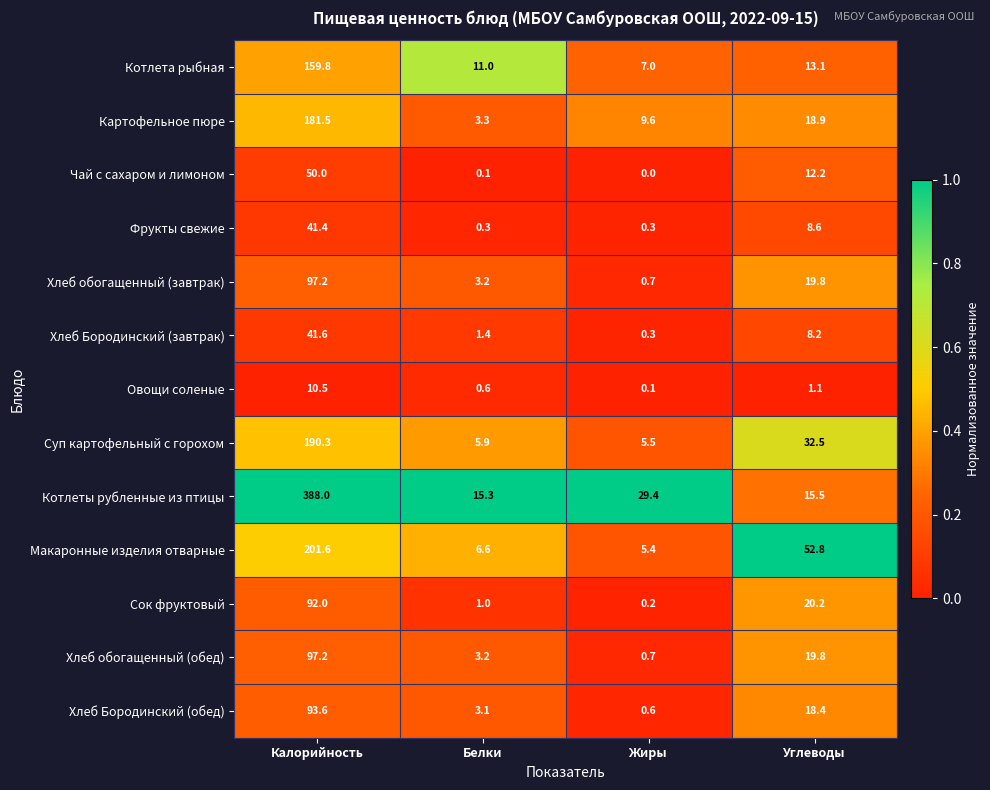

Which series changed the most between Белки and Углеводы?

Макаронные изделия отварные